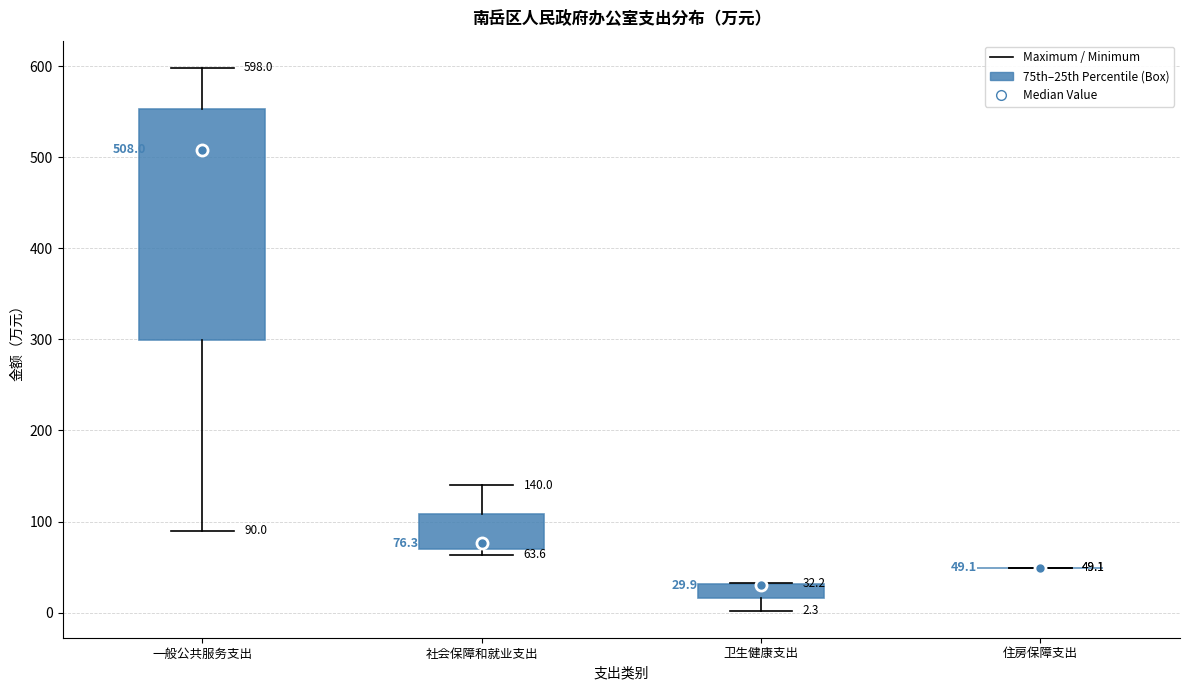

Which box is the tallest, from its lower edge to its upper edge?

一般公共服务支出